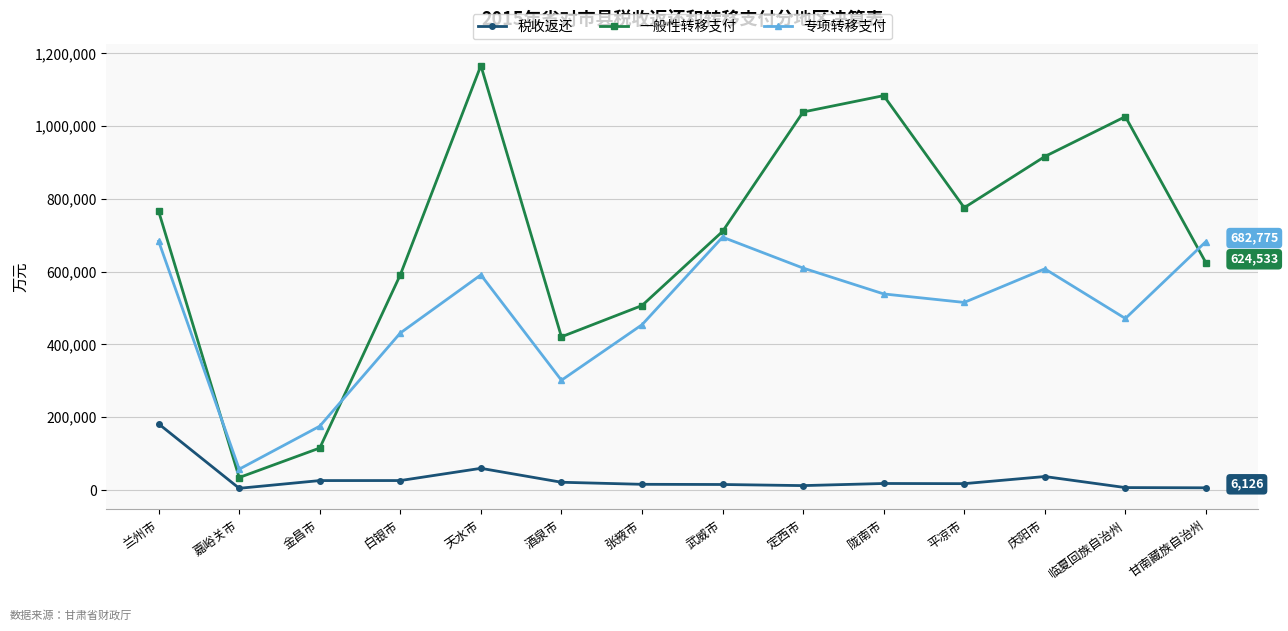

What is the label of the 11th point from the left?

平凉市